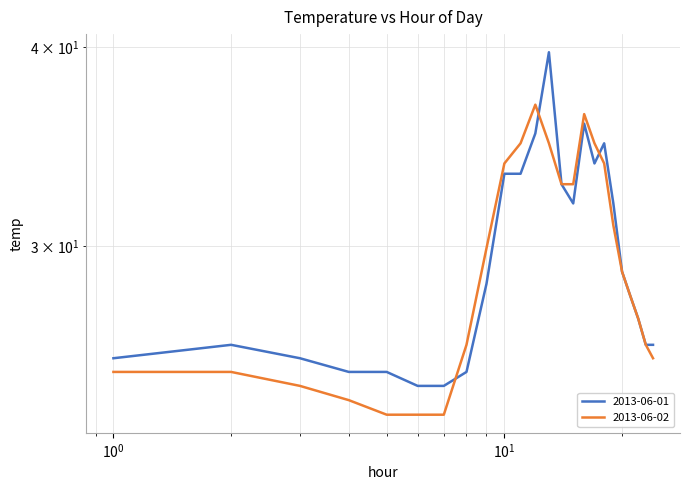

What is the difference between the second highest and second lowest values in the 2013-06-01 series?

11.3